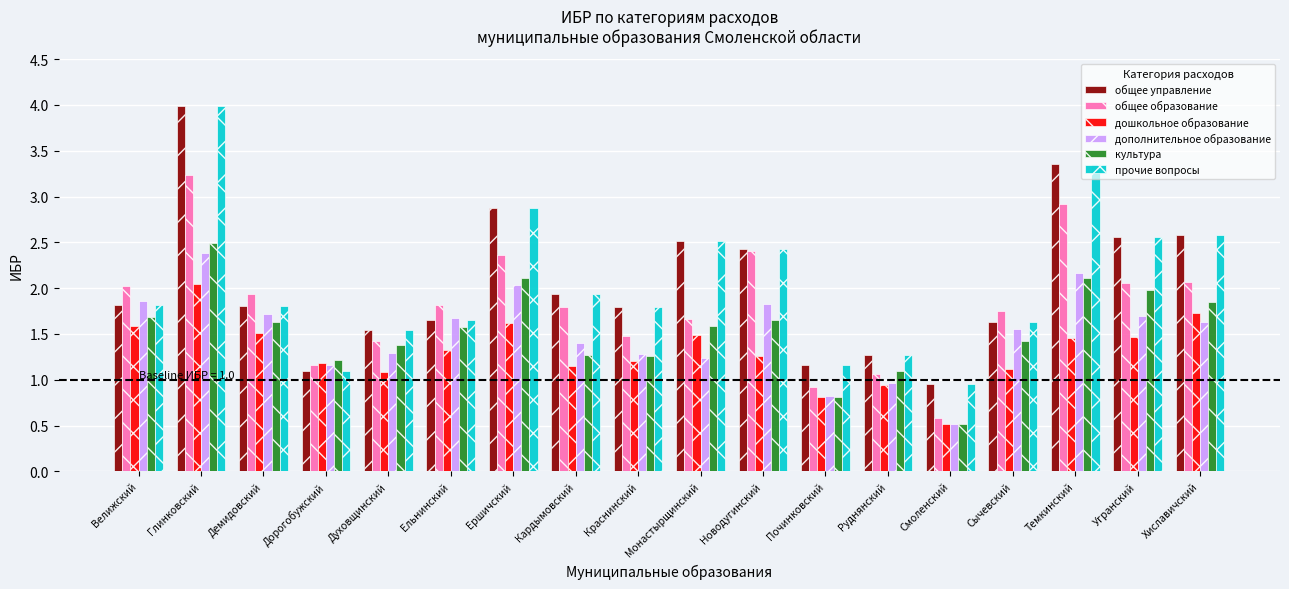

What are all the series names shown in the legend?

общее управление, общее образование, дошкольное образование, дополнительное образование, культура, прочие вопросы